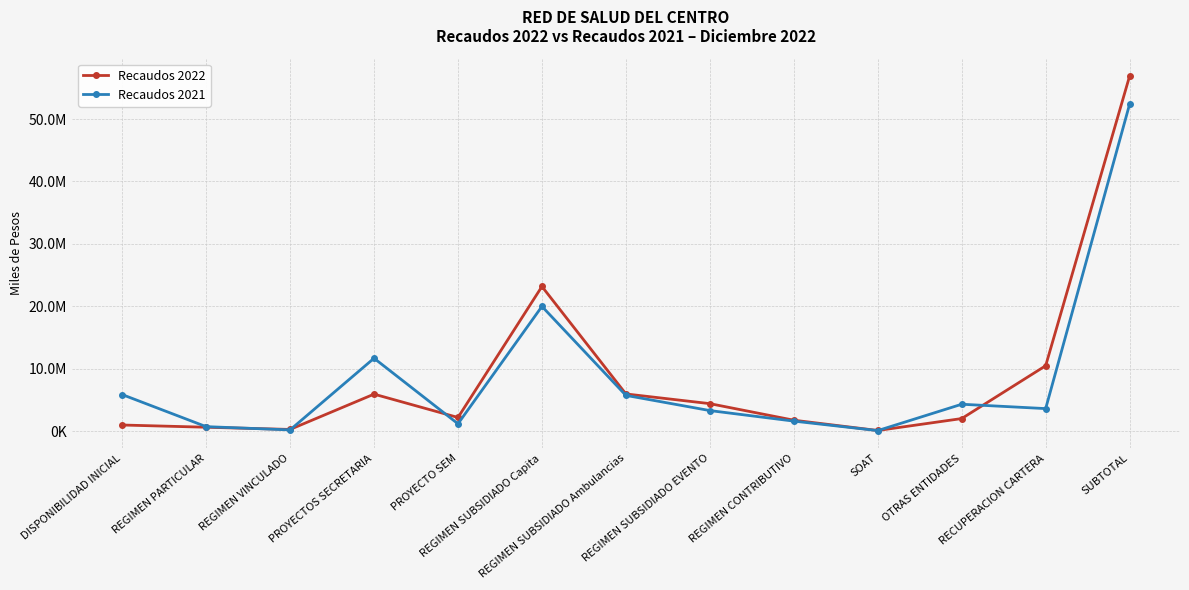

Reading left to right, what are all the values shown in this chart?

Recaudos 2022: 982149.3	625458.7	272066.3	5928227.3	2186937.2	23177589.9	5959582.5	4404912.8	1752463.9	102824.9	2015056.8	10479173.9	56904294.3
Recaudos 2021: 5858456.3	720236.0	196977.0	11677924.2	1177862.4	19987907.1	5729207.7	3294743.3	1604774.3	87281.7	4309452.0	3610947.7	52397313.3